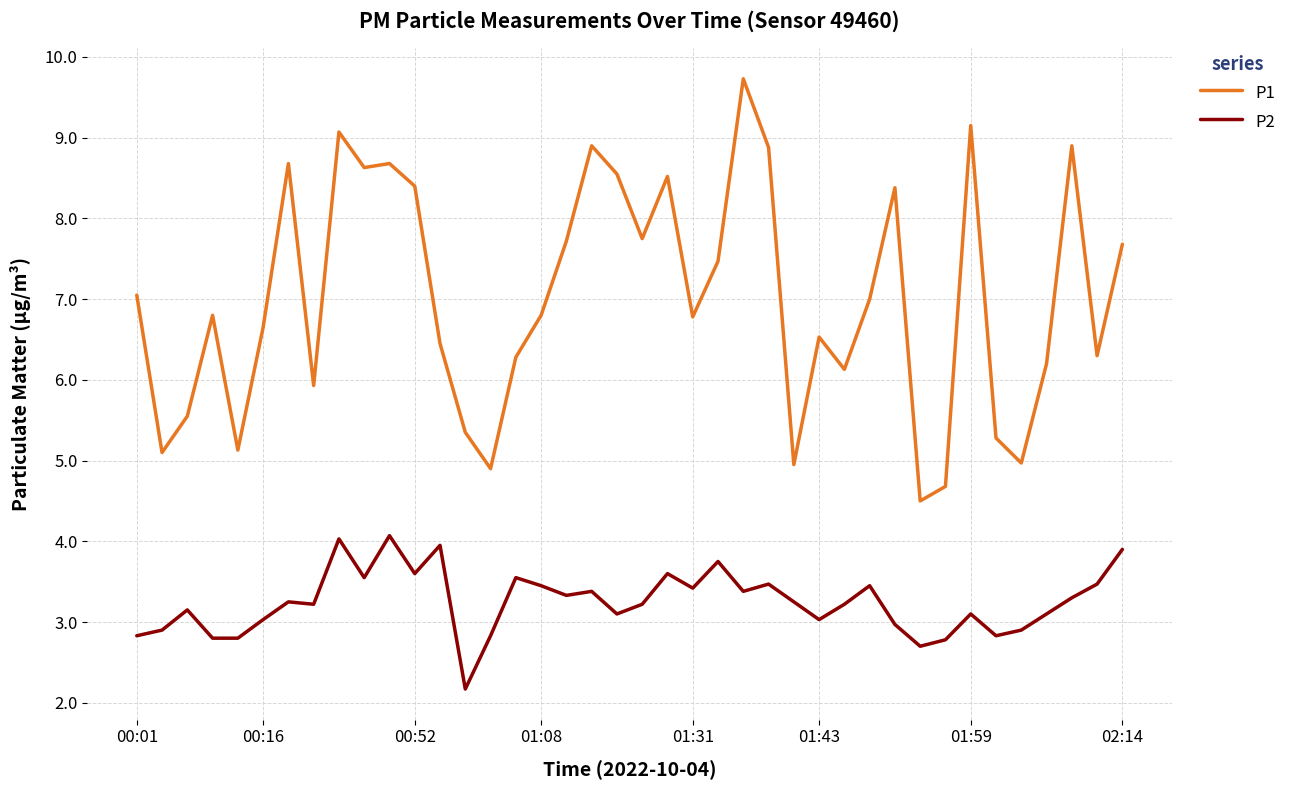

True or false: P1 has more than 1 points higher than both neighbors.

True